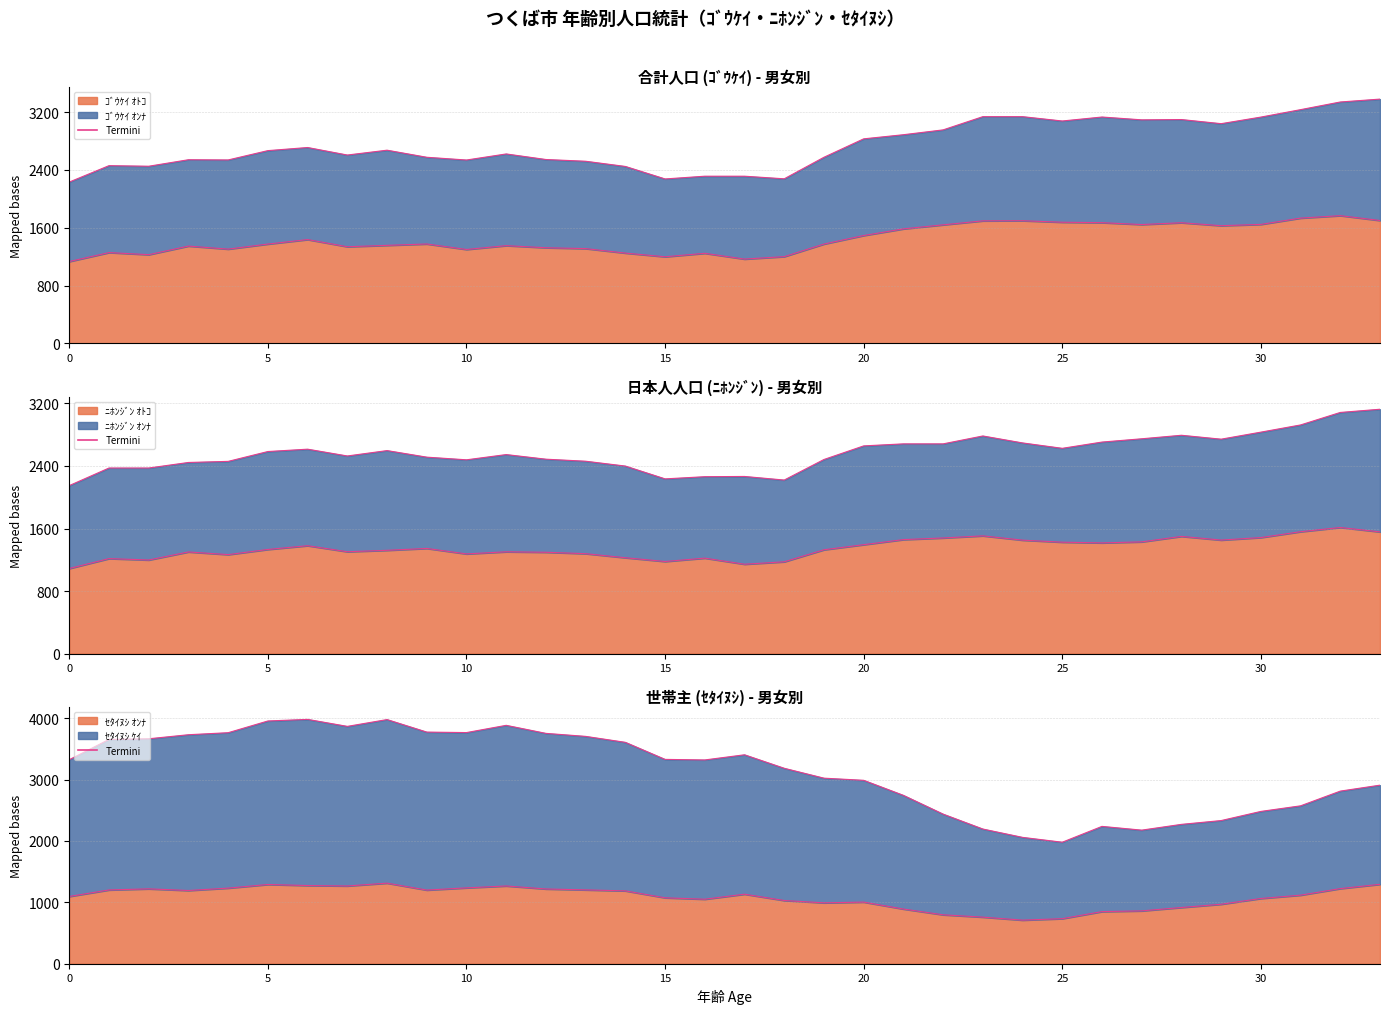

What is the difference between the maximum and minimum values?

2002